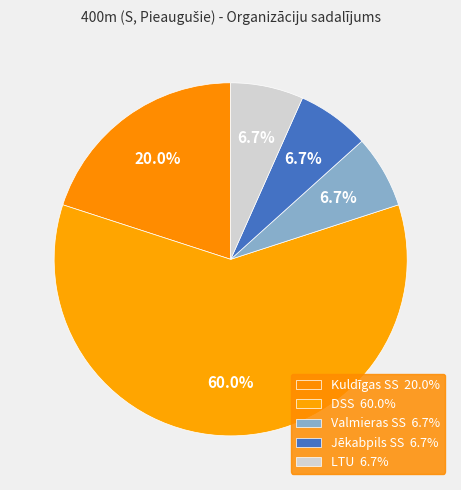

Which slice represents more than half of the pie?

DSS